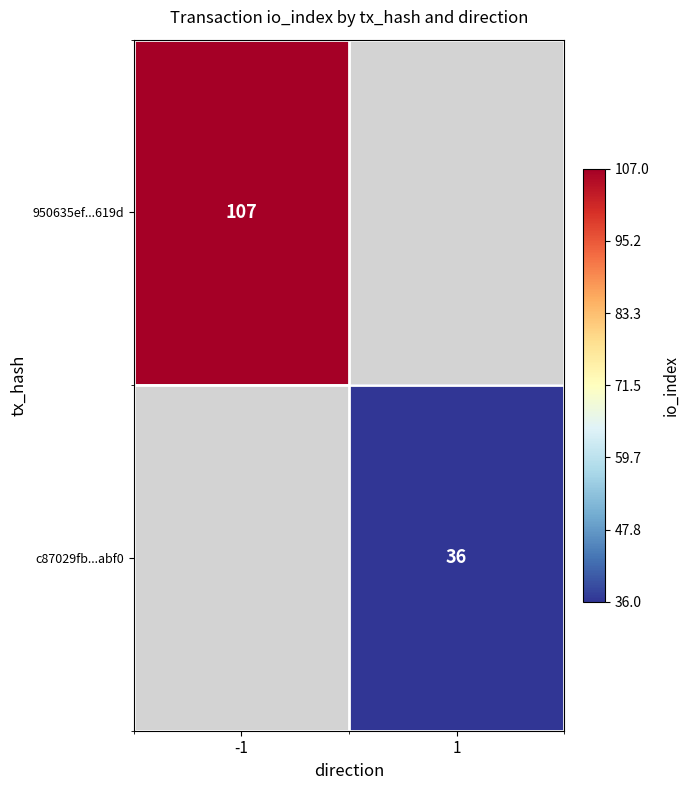

The c87029fb...abf0 series shows 36 at 1. True or false?

True